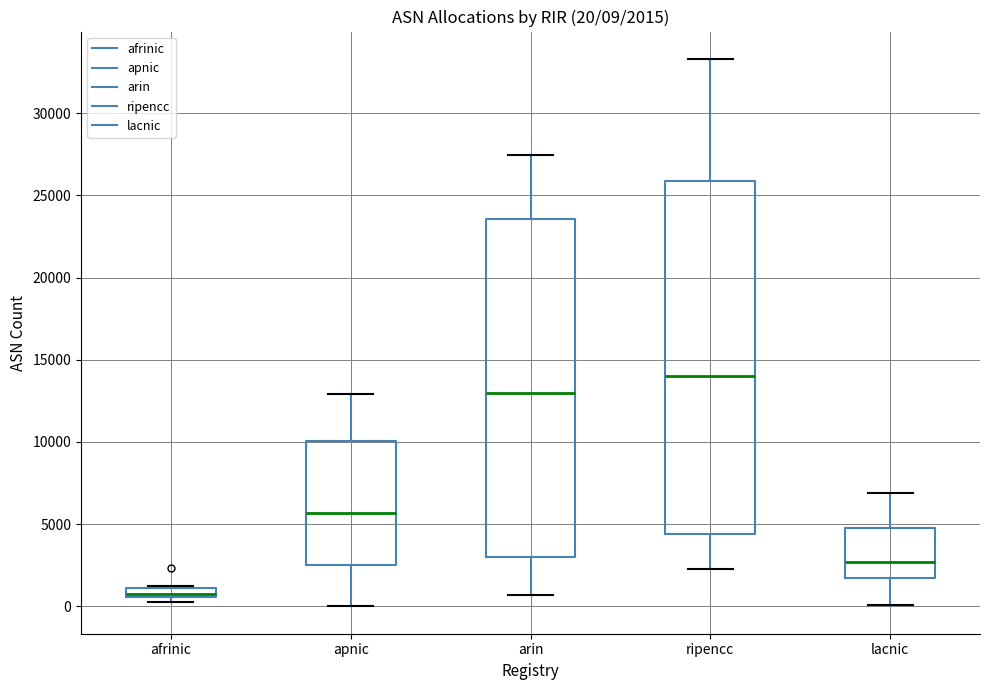

Which box's median line is the lowest?

afrinic